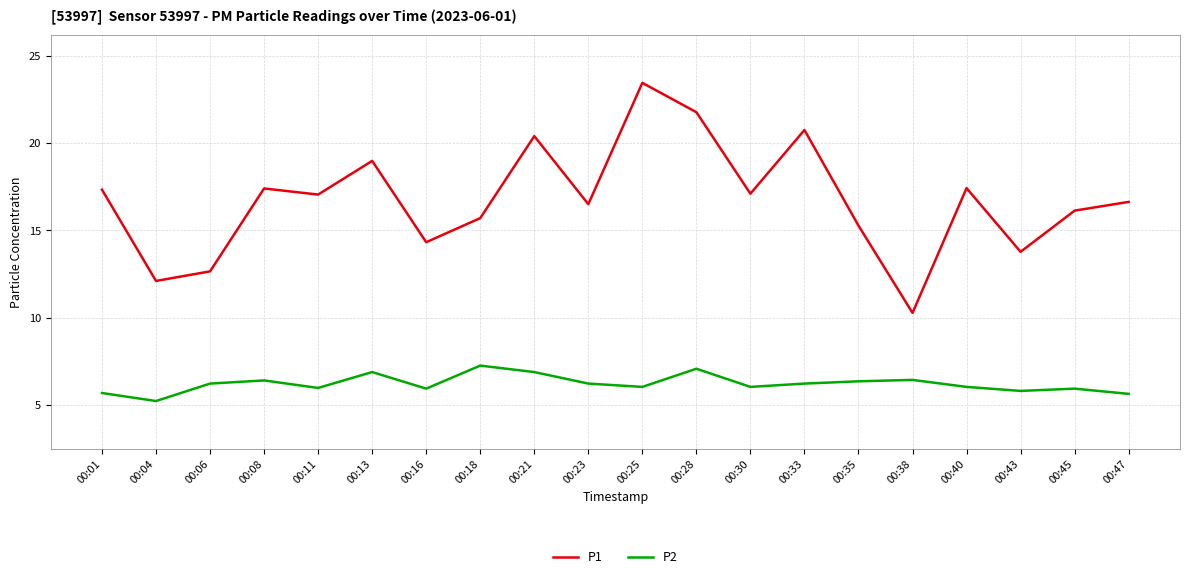

At which label does P2 first exceed 6?

00:06